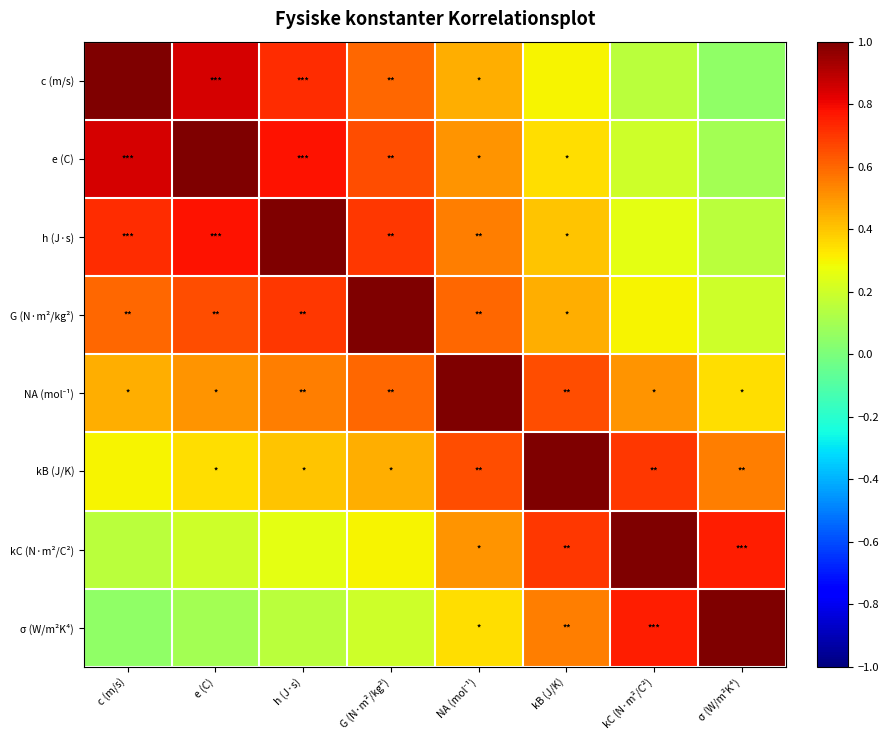

What is the total value across all series at h (J·s)?

4.5